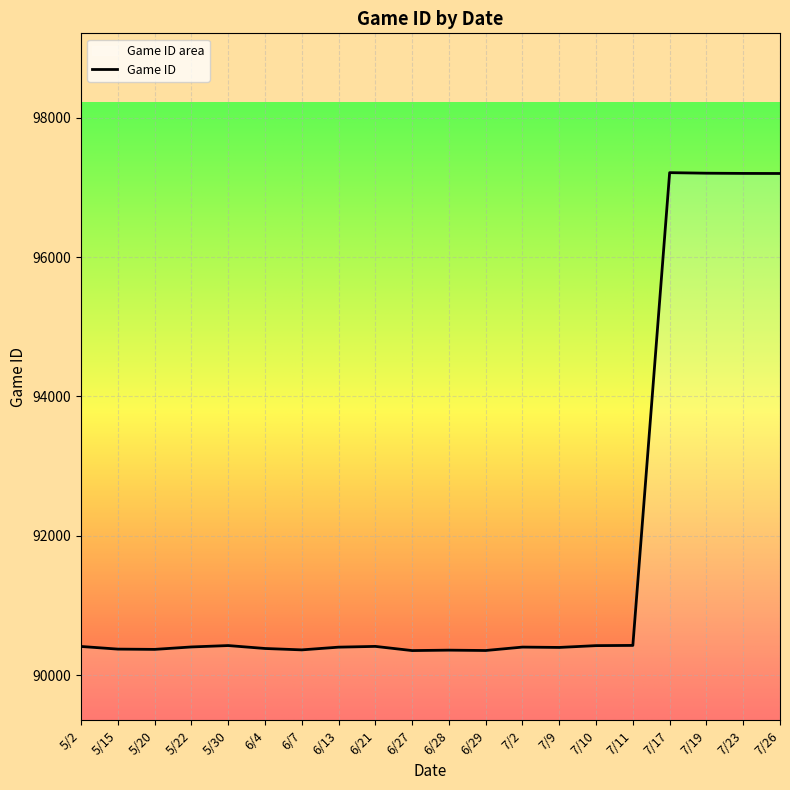

What is the difference between the values at 5/15 and 6/28?

15